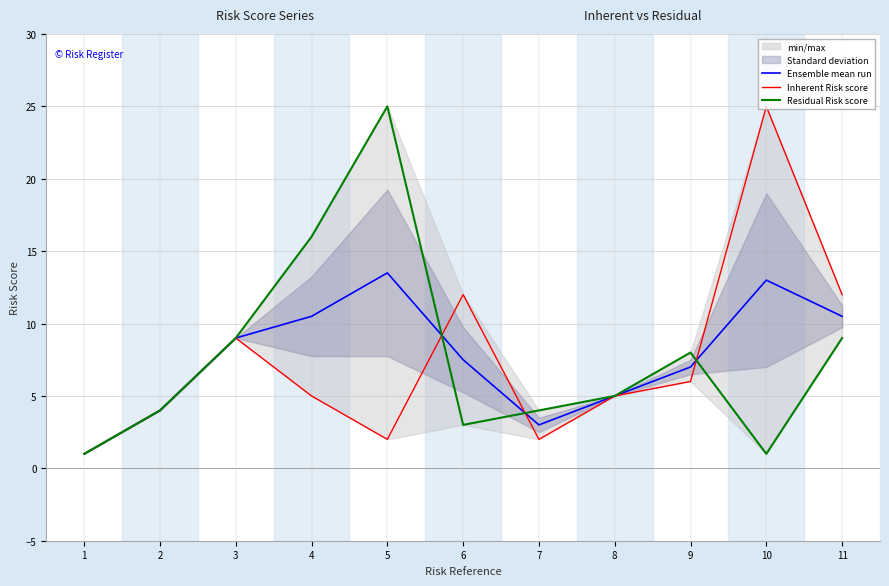

Is it true that Ensemble mean run equals 10.5 at 11?

True